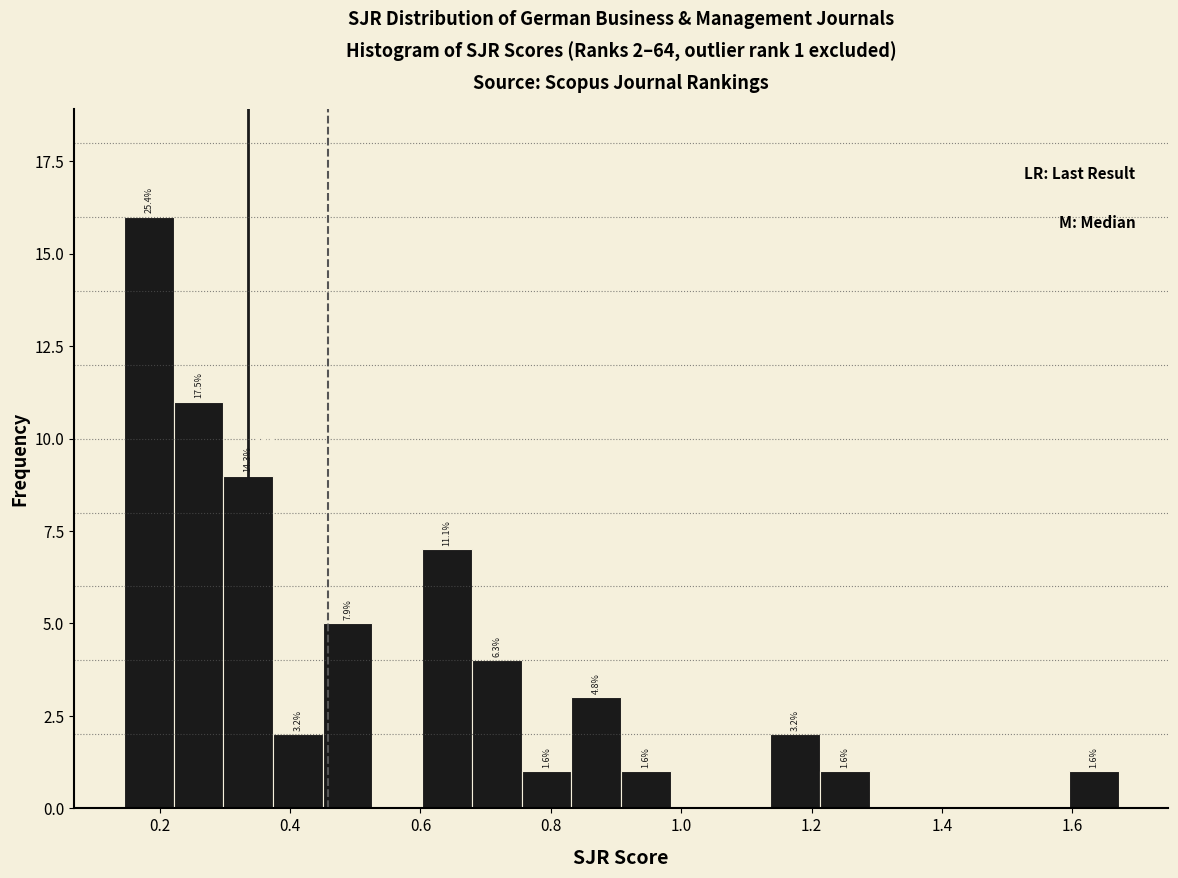

Read against the x-axis, roughly where is the centre of the tallest bar?

0.18